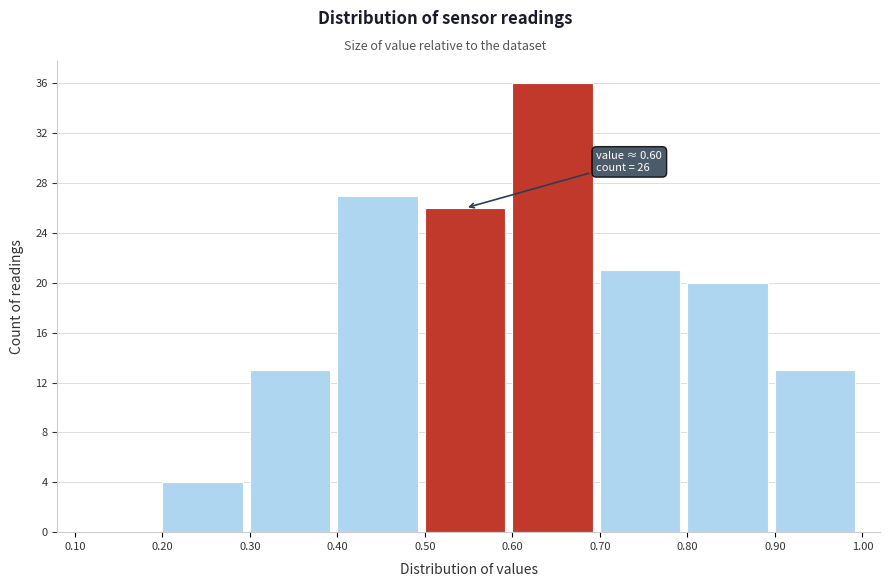

Which range on the x-axis has the tallest bar?

0.60 to 0.70